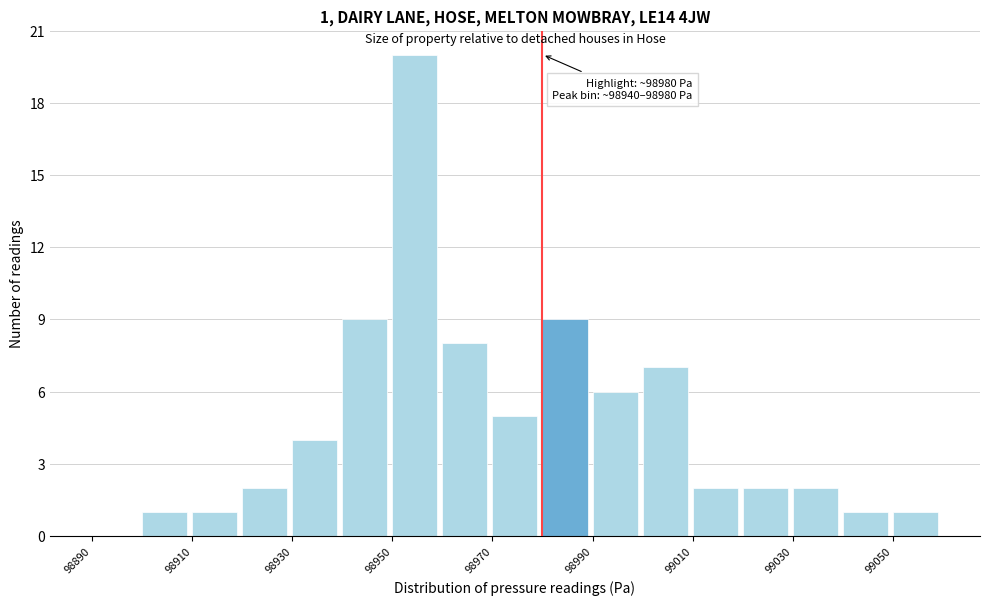

Over which range of the x-axis is the bar tallest?

98950 to 98960